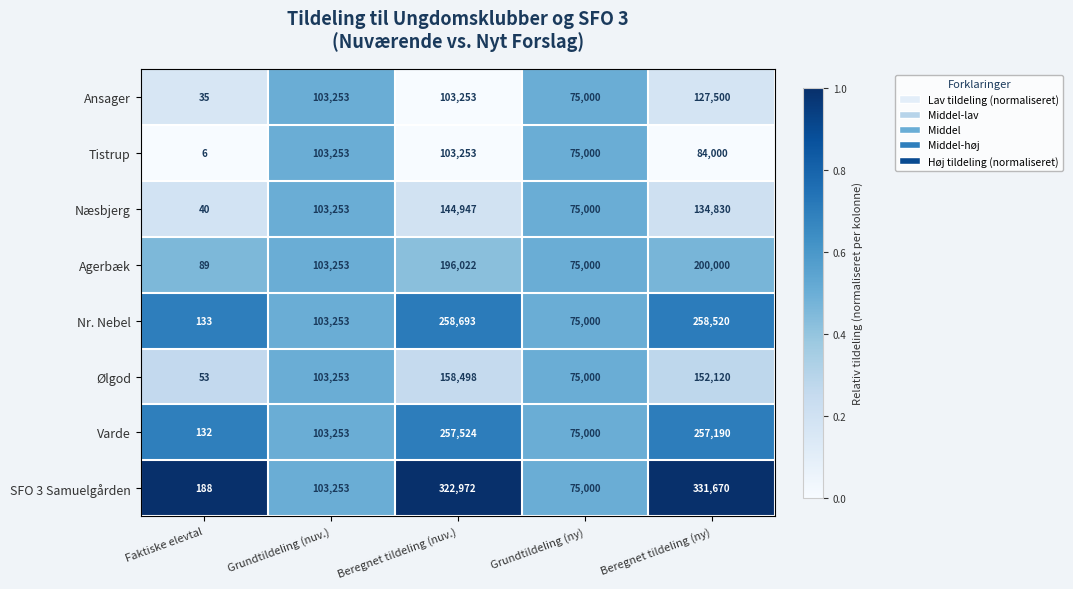

What is the greatest value displayed?

331670